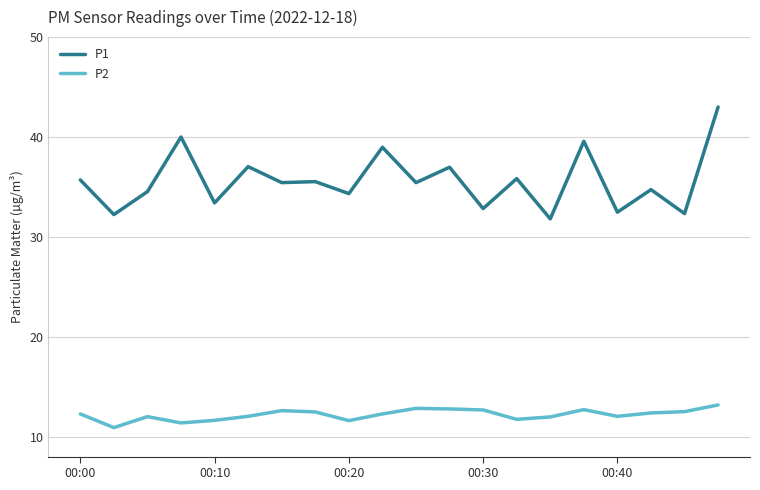

Which series has the largest total across all categories?

P1